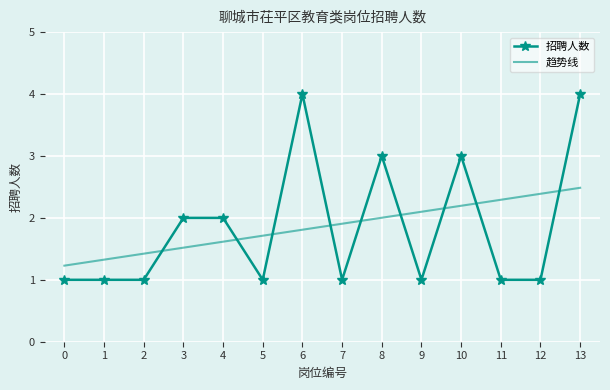

Count the values in the range 1 to 3.

12